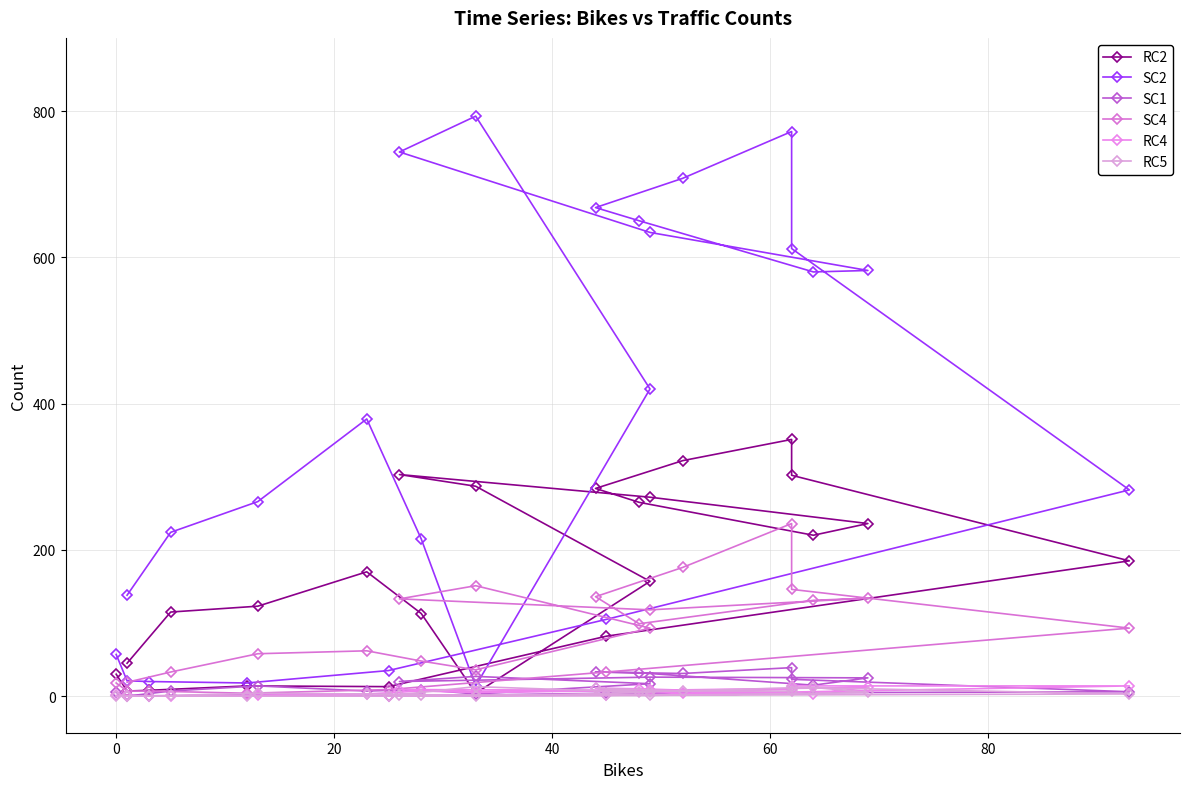

How many values in the RC2 series are below 170?

12